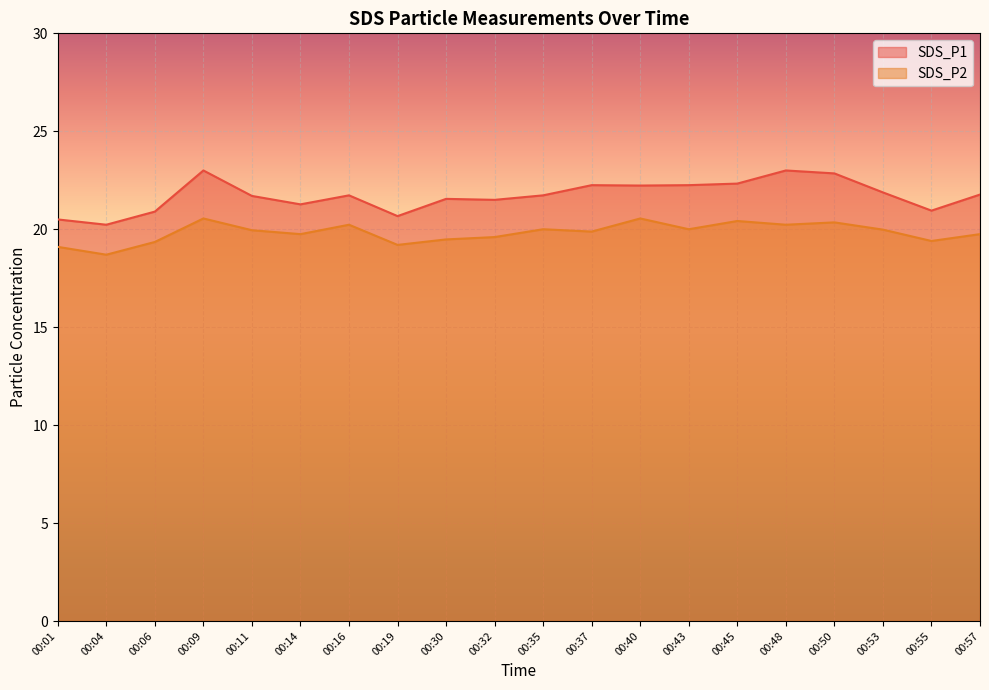

Which series has the largest range (max minus min)?

SDS_P1